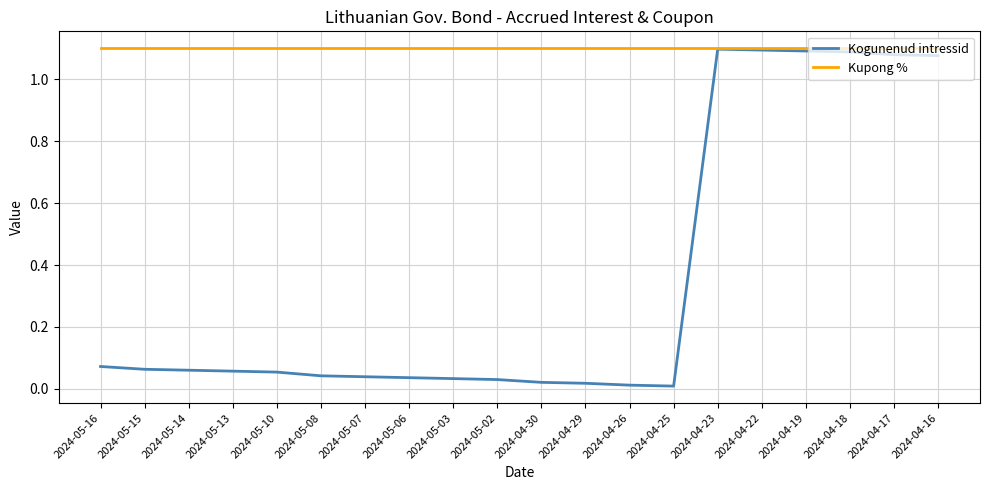

At 2024-05-02, list the series in order from largest to smallest.

Kupong %, Kogunenud intressid